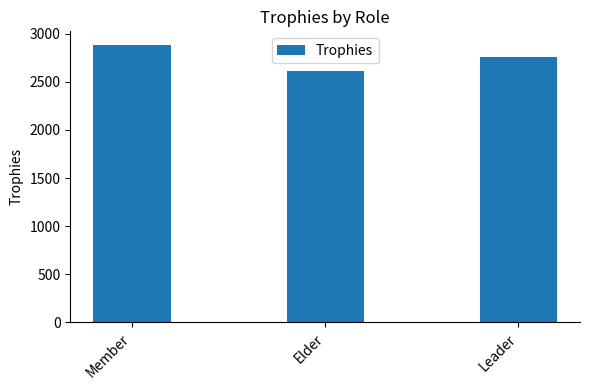

Where does the data first go above 2756?

Member